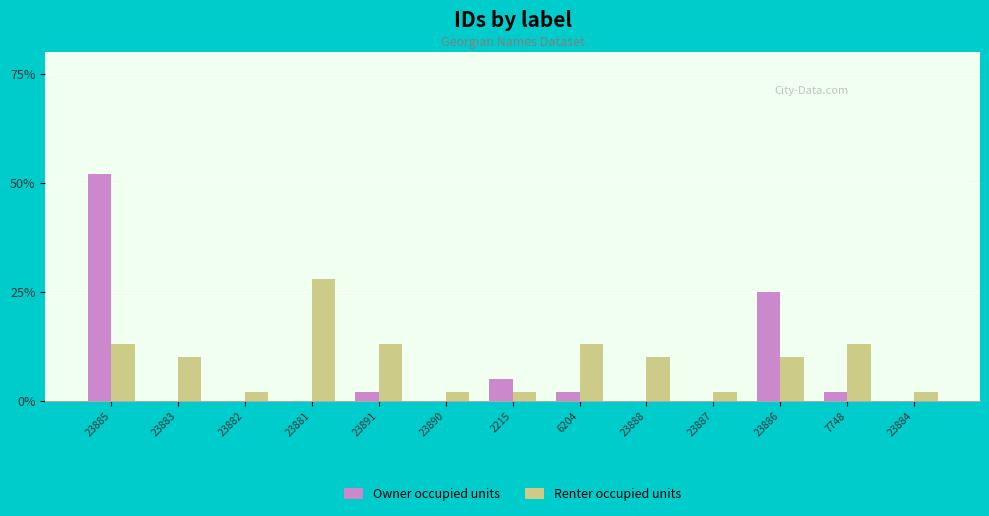

What is the total value across all series at 23883?

10